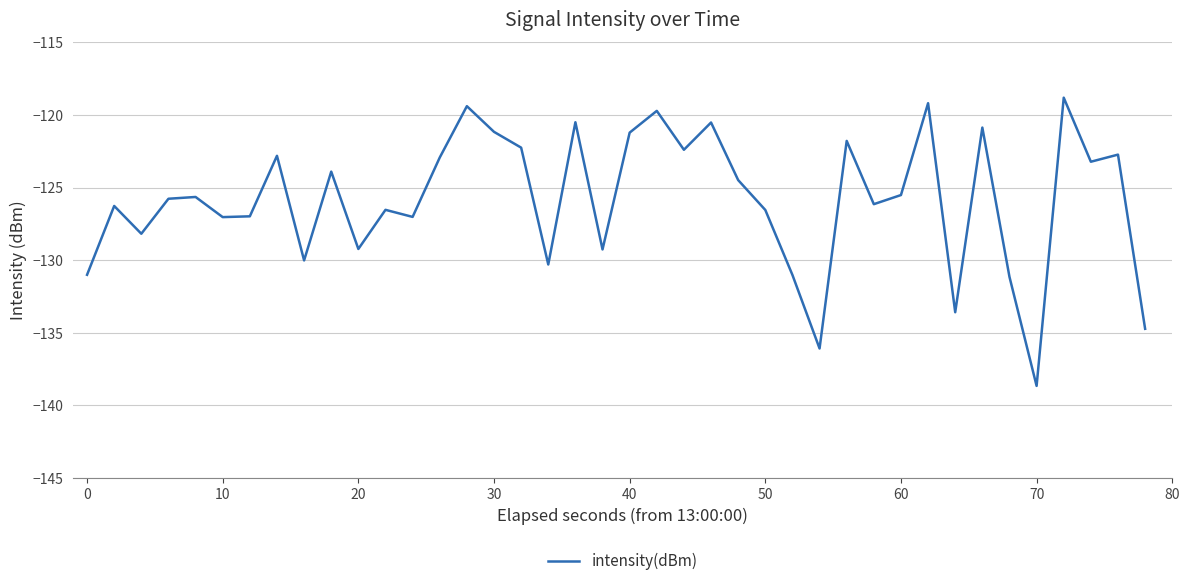

What is the difference between the maximum and minimum values?

19.9